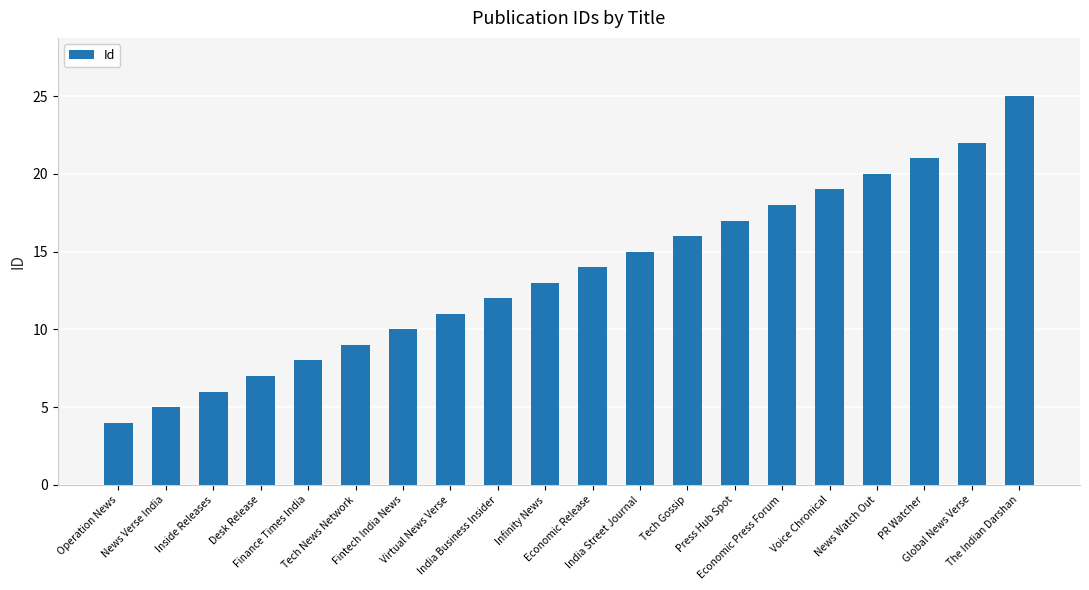

Rank the categories by value from lowest to highest.

Operation News, News Verse India, Inside Releases, Desk Release, Finance Times India, Tech News Network, Fintech India News, Virtual News Verse, India Business Insider, Infinity News, Economic Release, India Street Journal, Tech Gossip, Press Hub Spot, Economic Press Forum, Voice Chronical, News Watch Out, PR Watcher, Global News Verse, The Indian Darshan